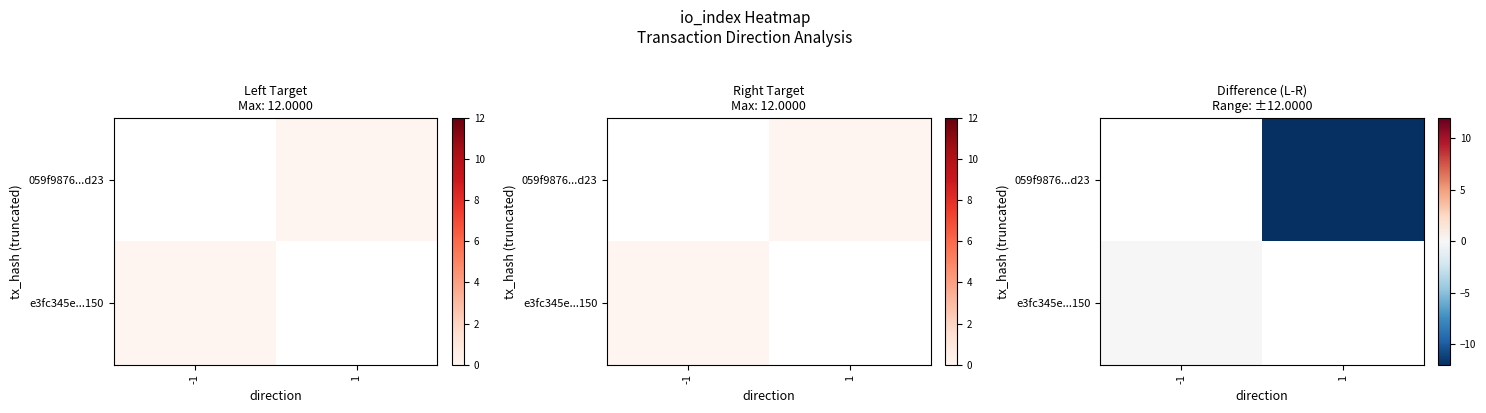

True or false: e3fc345e...150 has a value of -4 at -1.

False